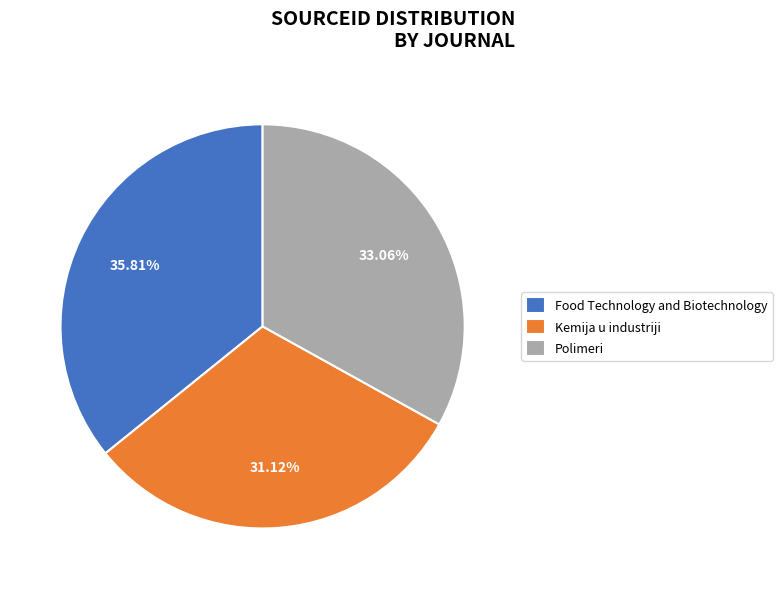

Between Kemija u industriji and Food Technology and Biotechnology, which is larger?

Food Technology and Biotechnology